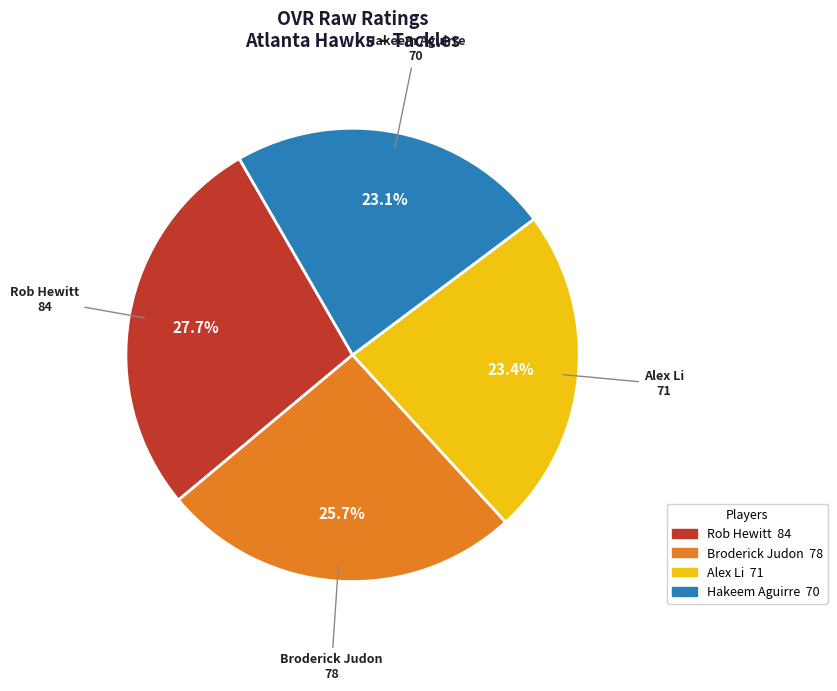

What is the largest slice in the pie chart?

Rob Hewitt